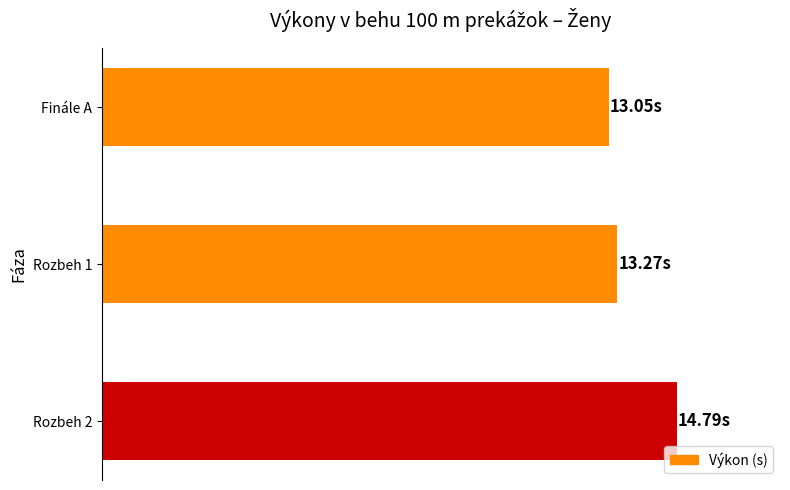

Which label corresponds to the largest value in the chart?

Rozbeh 2